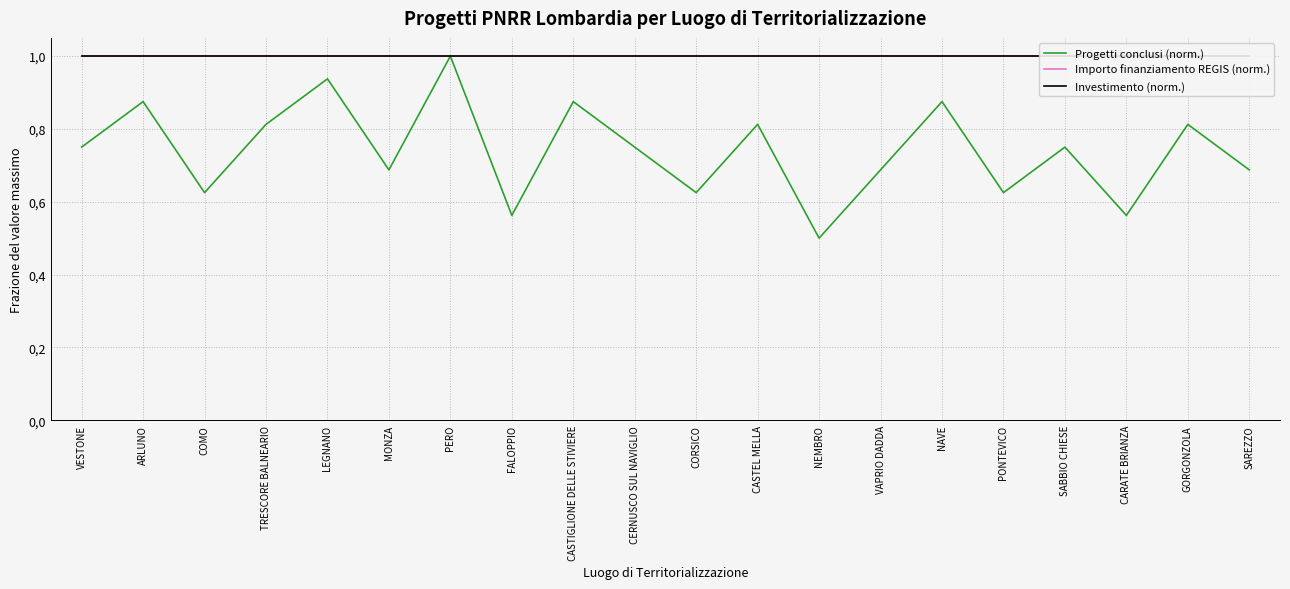

Which series has the largest range (max minus min)?

Progetti conclusi (norm.)